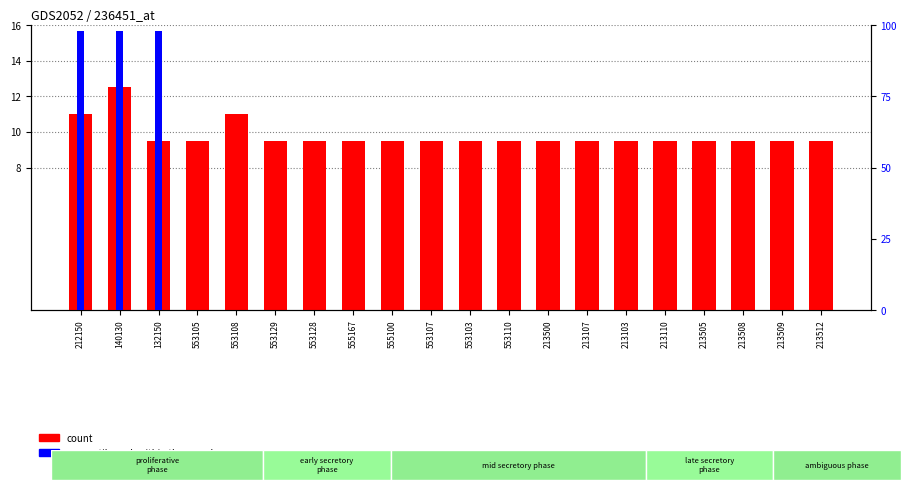

Count the number of data series in this chart.

2